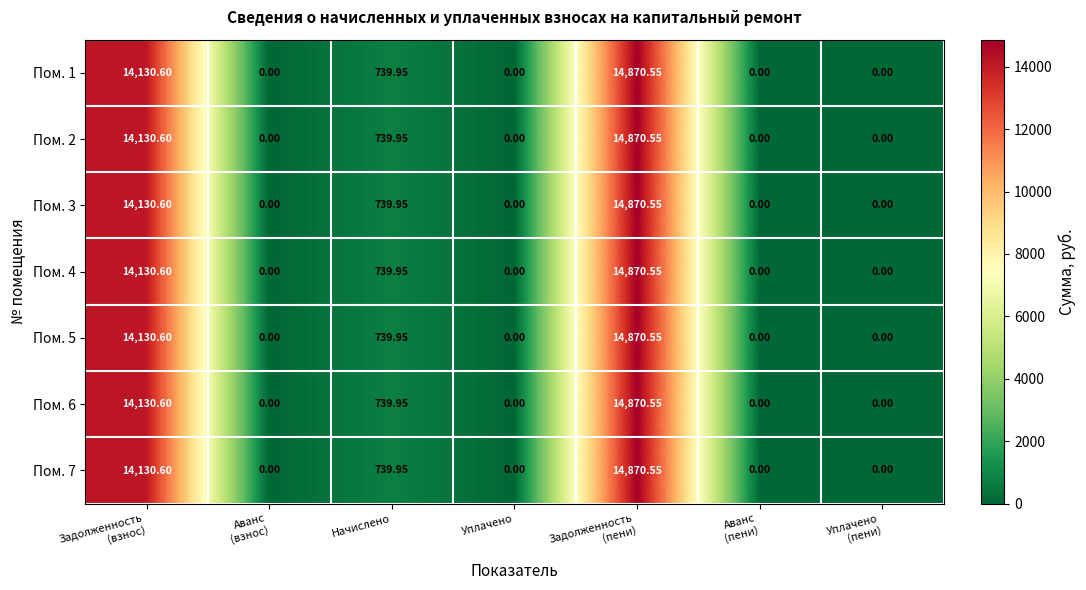

Where is Пом. 6 nearest to the value 7435?

Начислено